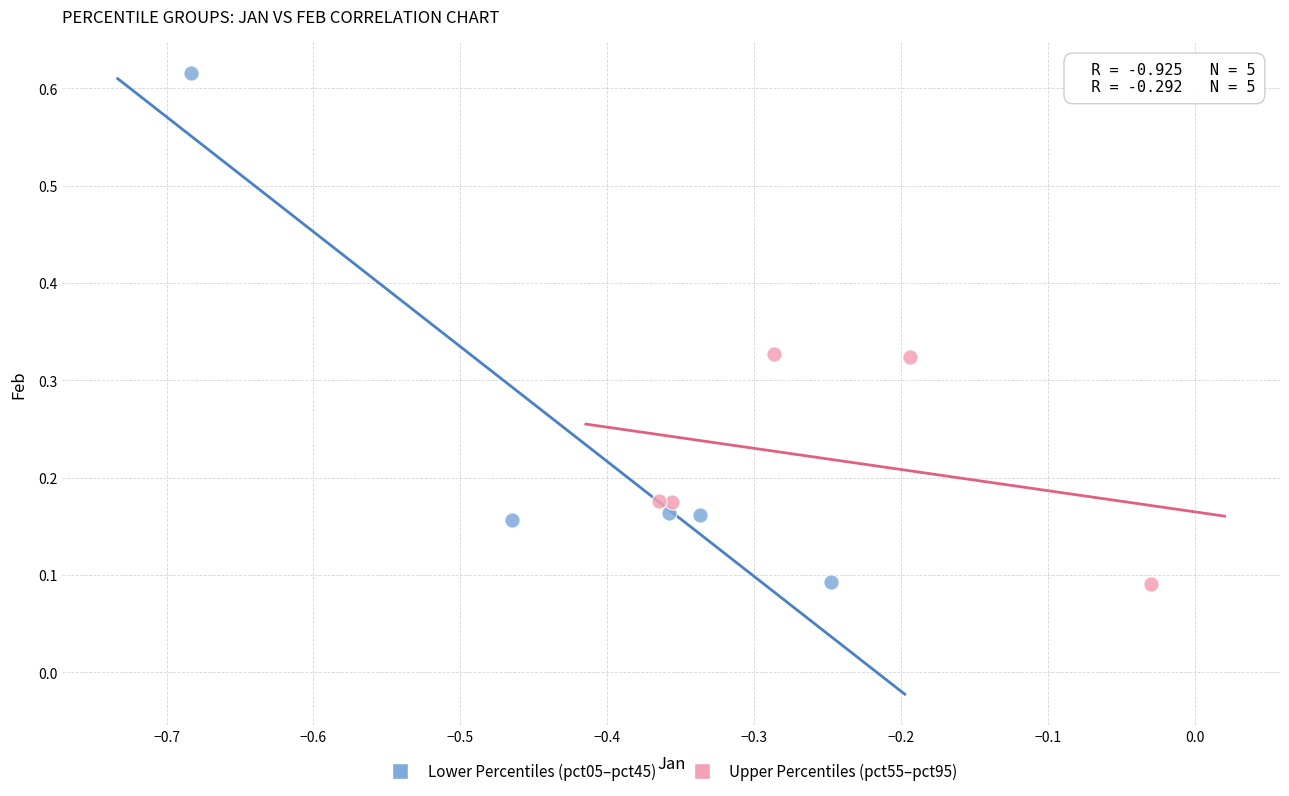

What are all the series names shown in the legend?

Lower Percentiles (pct05–pct45), Upper Percentiles (pct55–pct95)